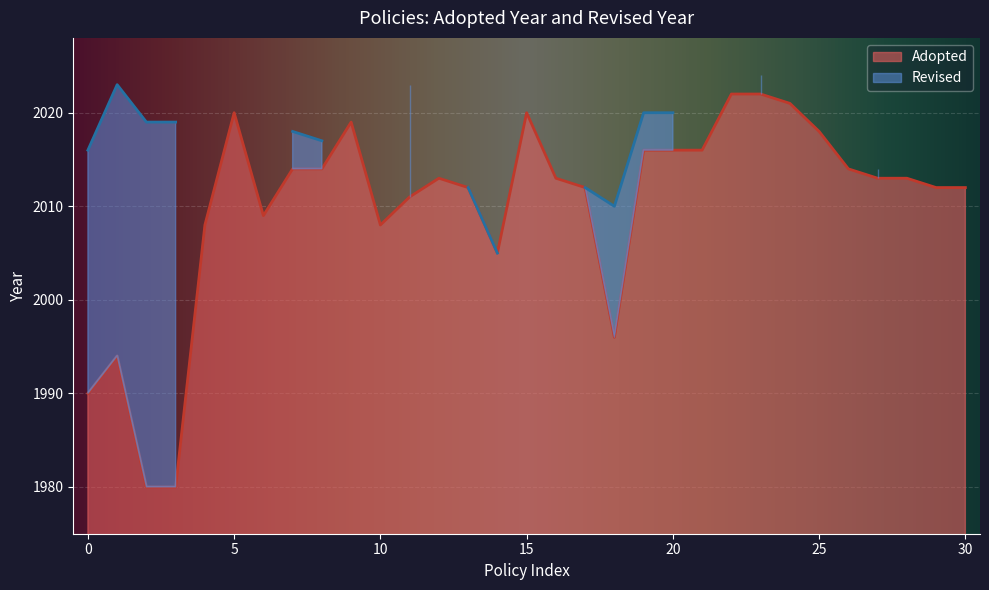

What is the sum of all values?

62313